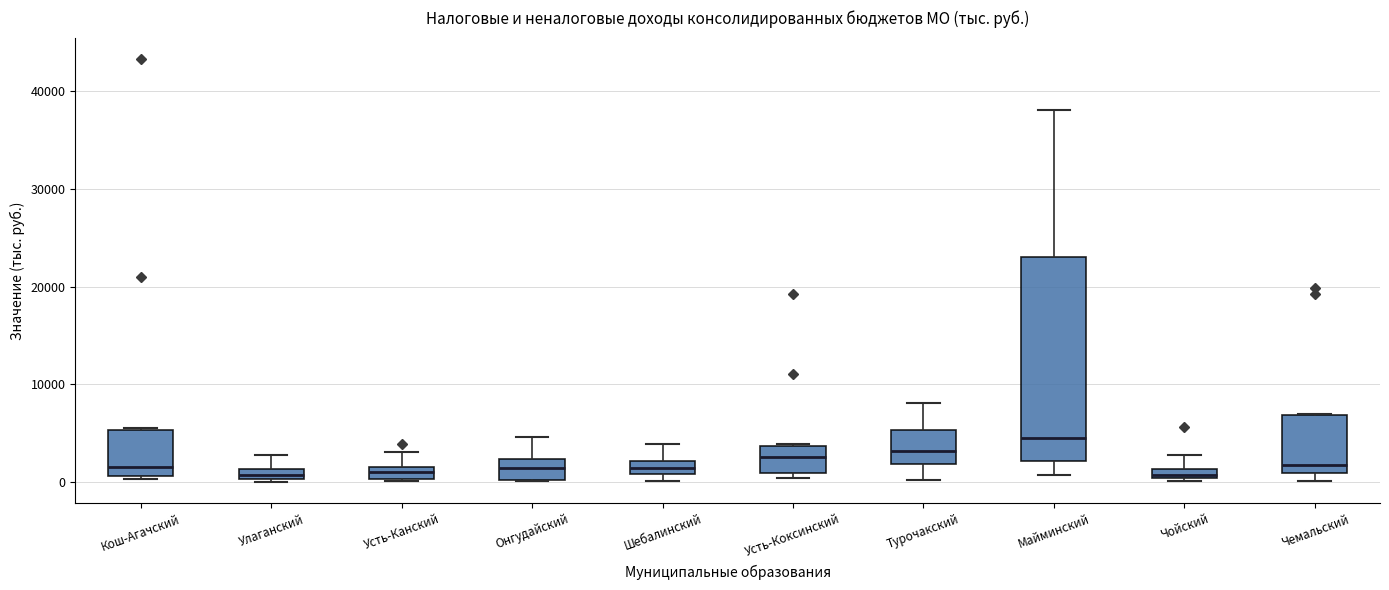

Which box is the tallest, from its lower edge to its upper edge?

Майминский